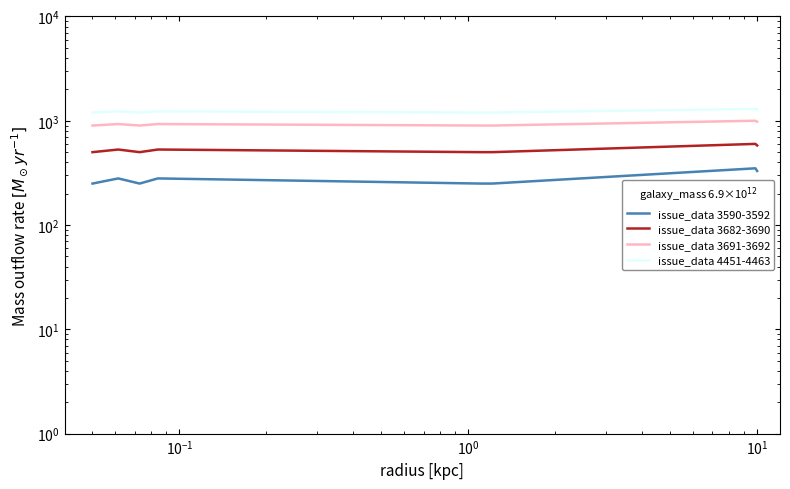

Count the issue_data 3691-3692 values in the range 900 to 930.

13